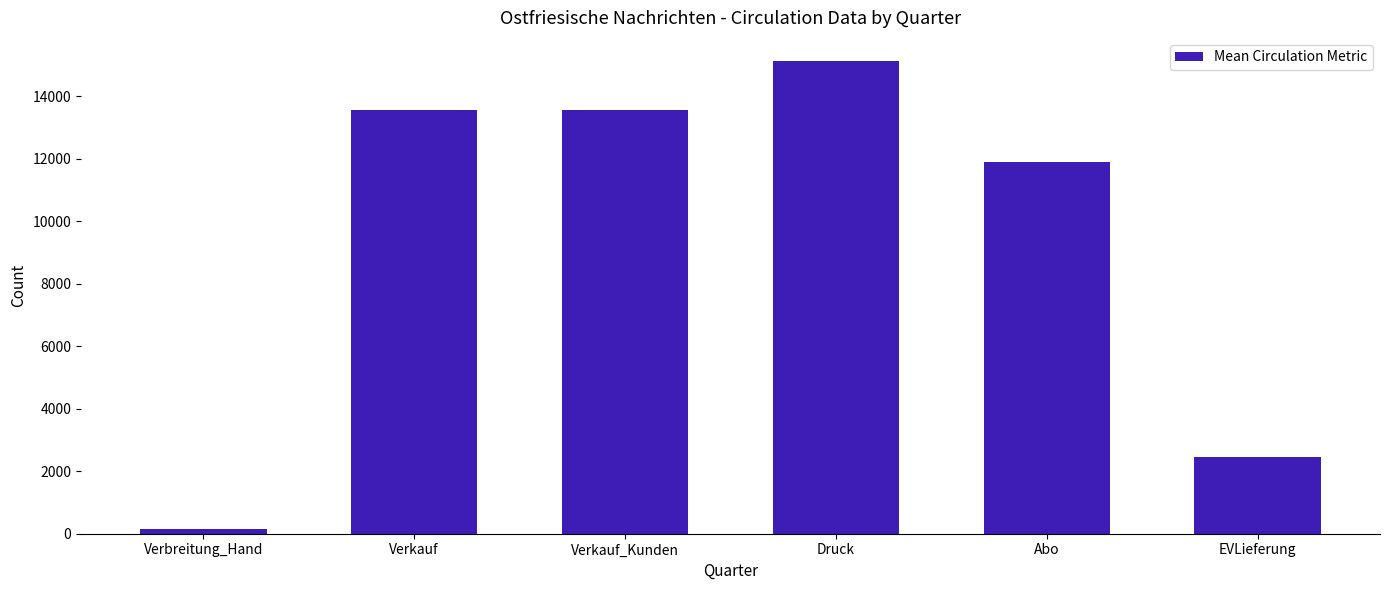

Does the chart contain stacked bars?

No